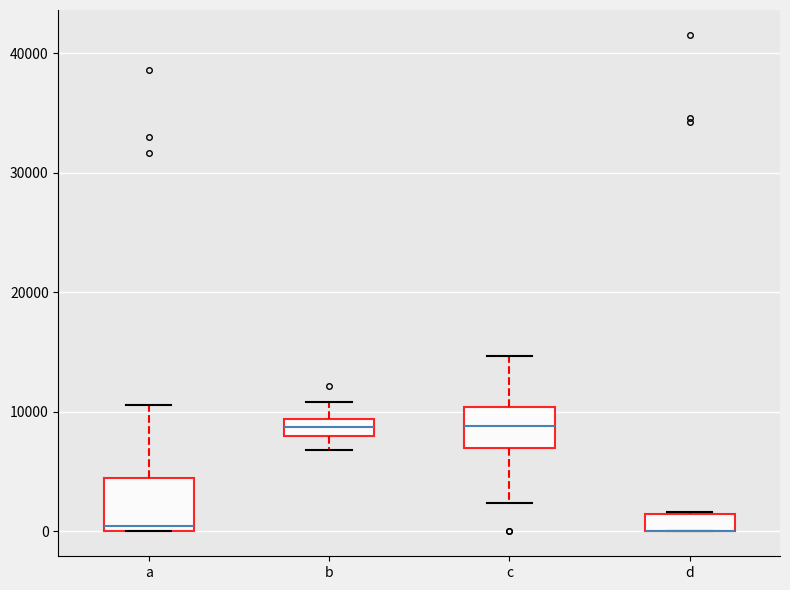

Where does the upper whisker of the box for c end on the y-axis? The values are not printed on the chart, so give them approximately, as read against the axis.

15000